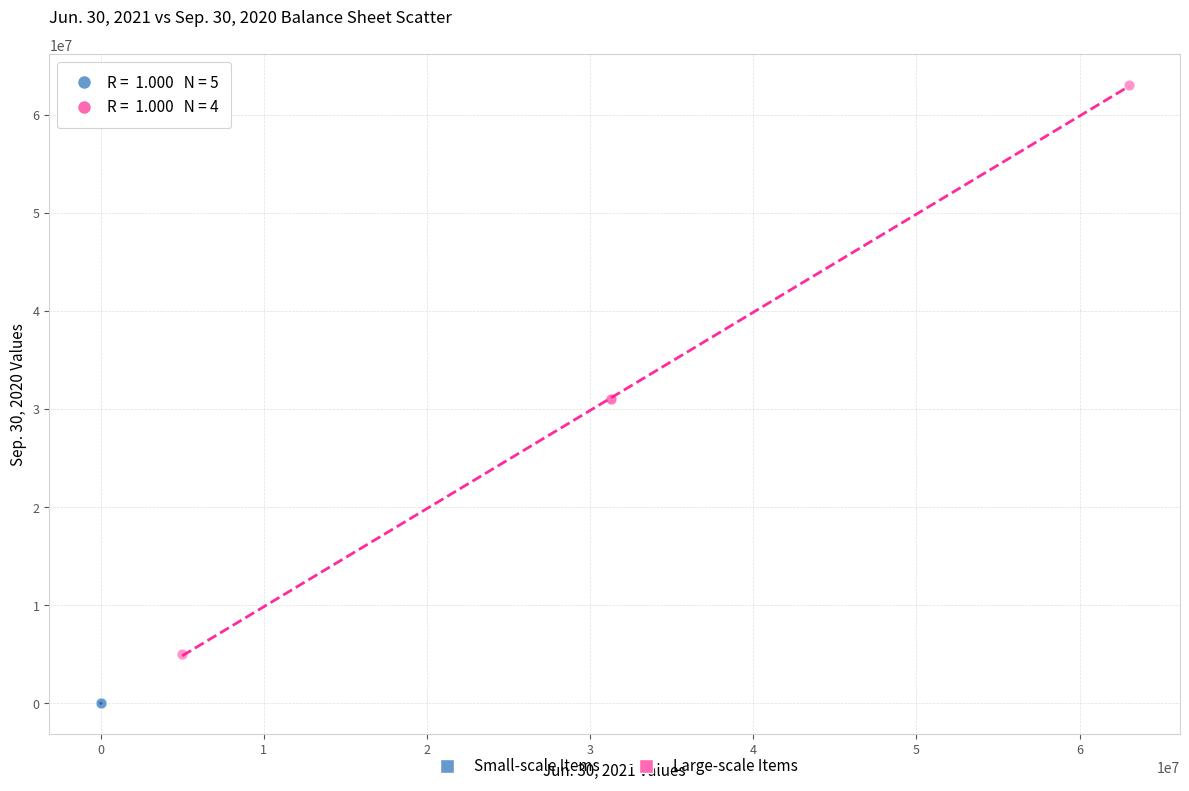

Which series has the widest spread of Y values?

Large-scale Items